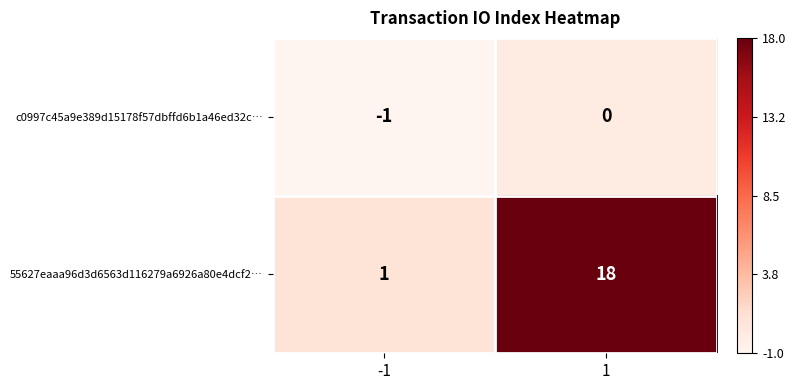

Rank the series by their average value, from highest to lowest.

55627eaaa96d3d6563d116279a6926a80e4dcf2…, c0997c45a9e389d15178f57dbffd6b1a46ed32c…